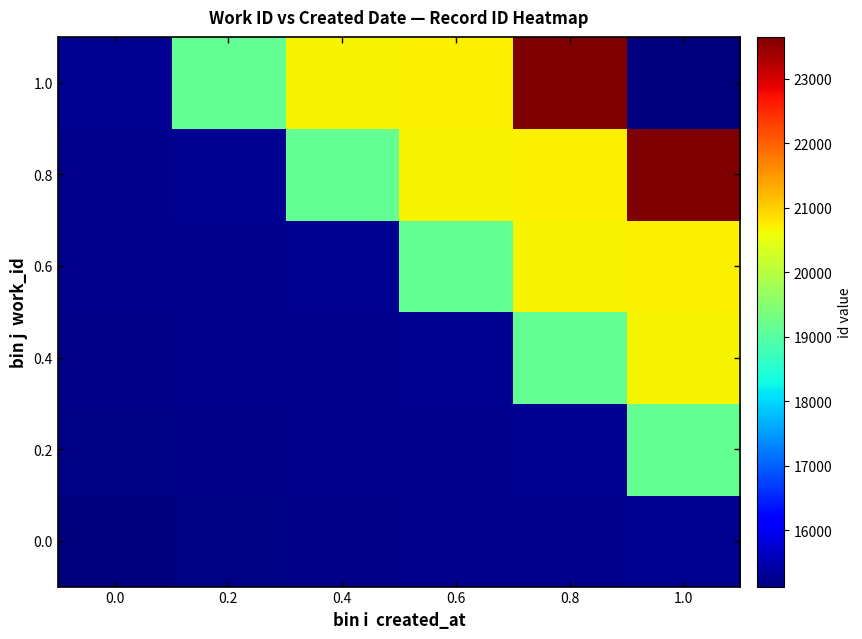

How many categories are shown in the chart?

6